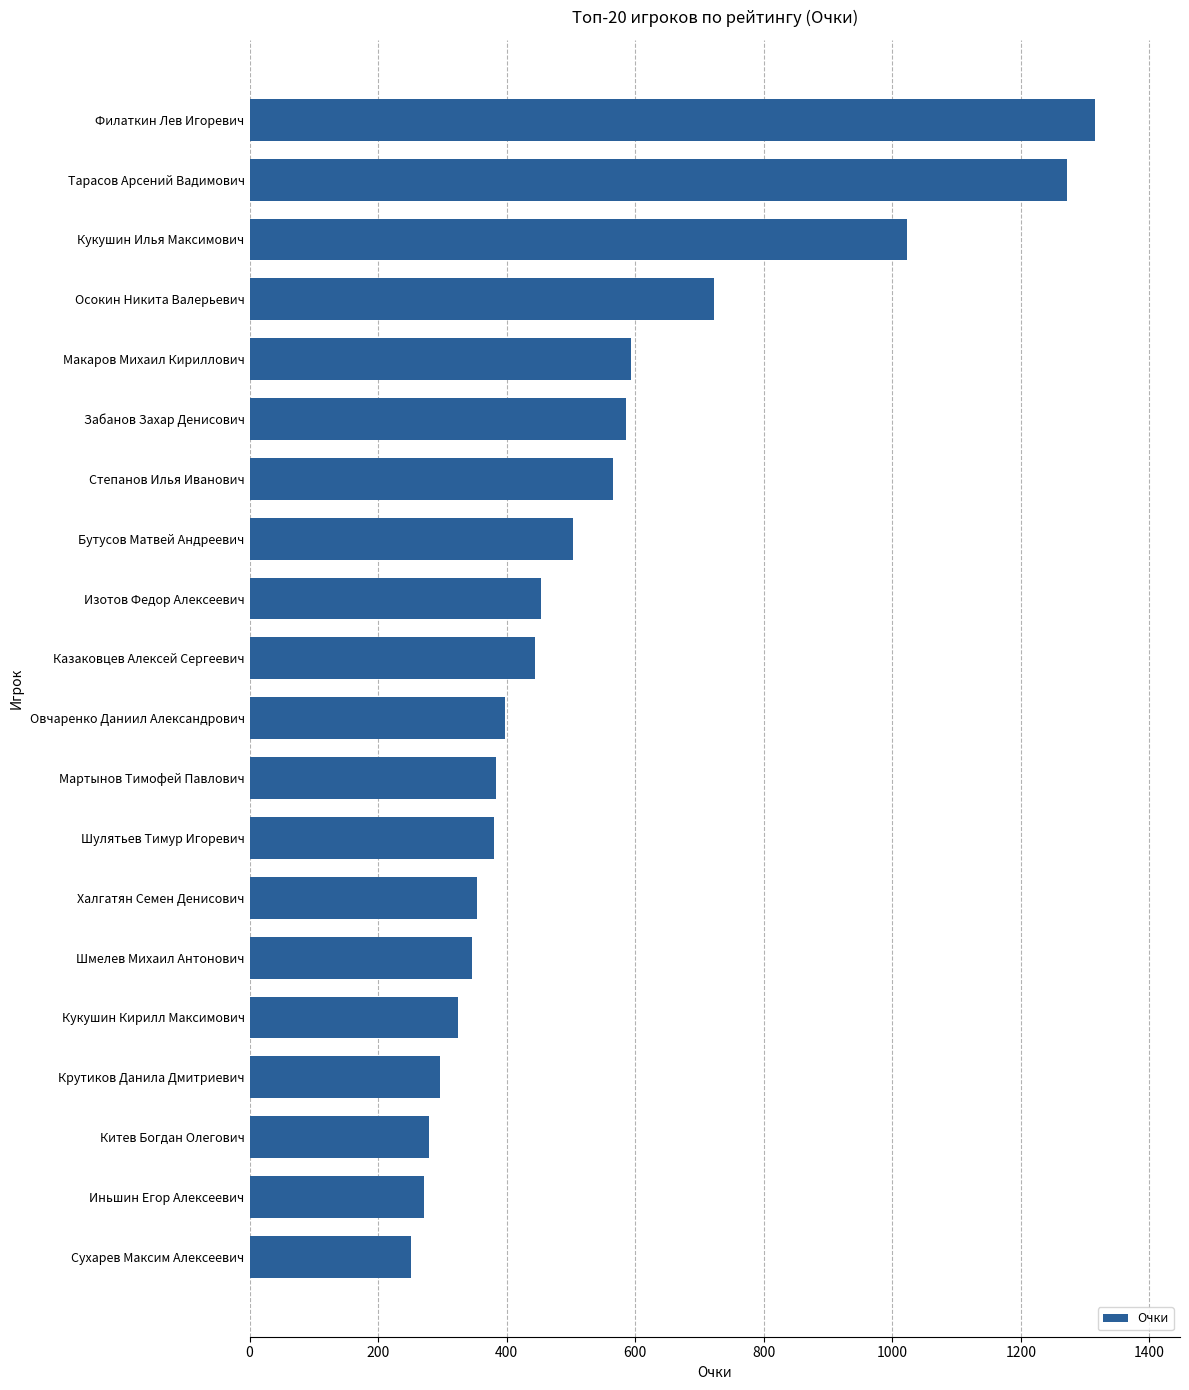

What is the greatest value displayed?

1316